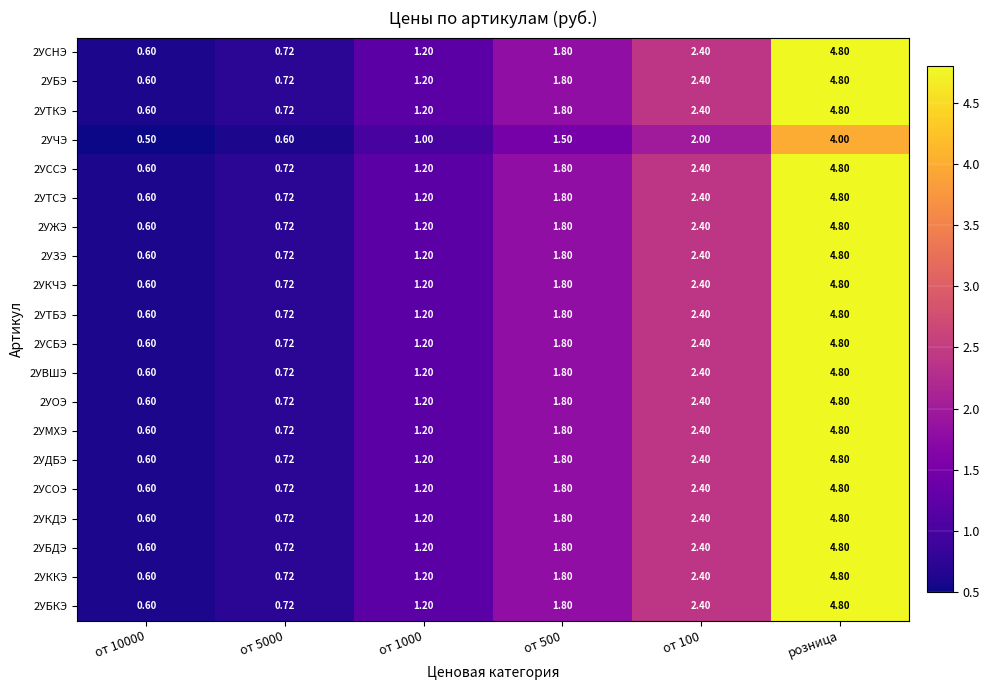

At which category is the sum across all series the highest?

розница